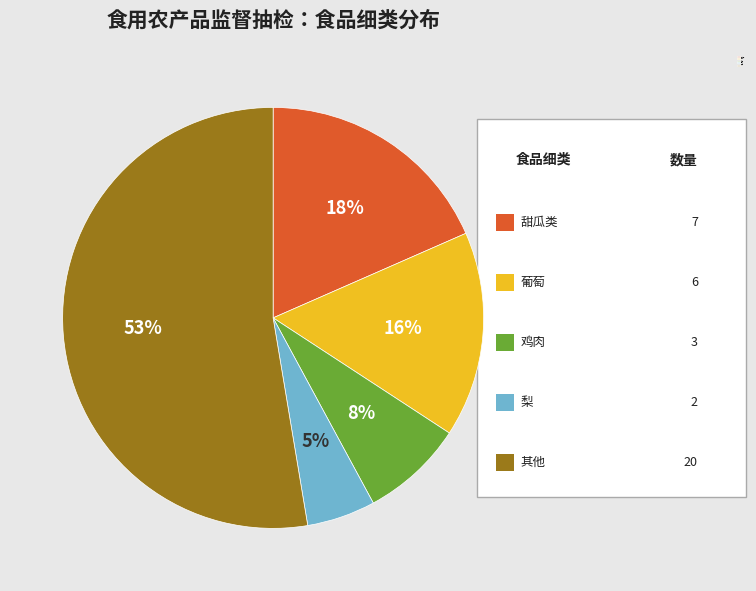

How many slices are in this pie chart?

5